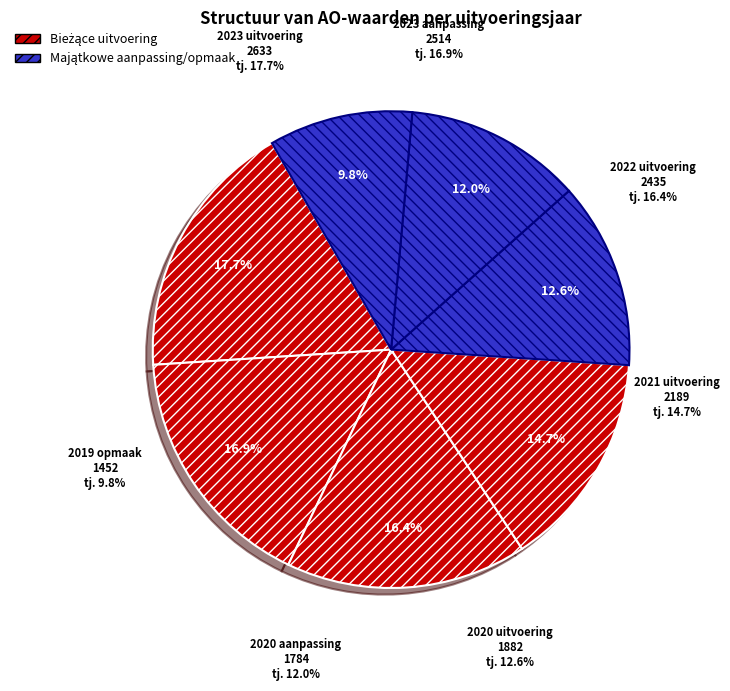

Is there a majority slice in this chart?

No